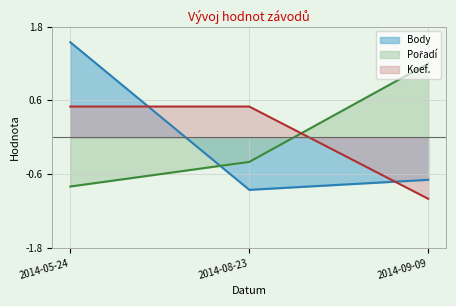

What is the difference between the maximum and second lowest values in the Pořadí series?

1.6